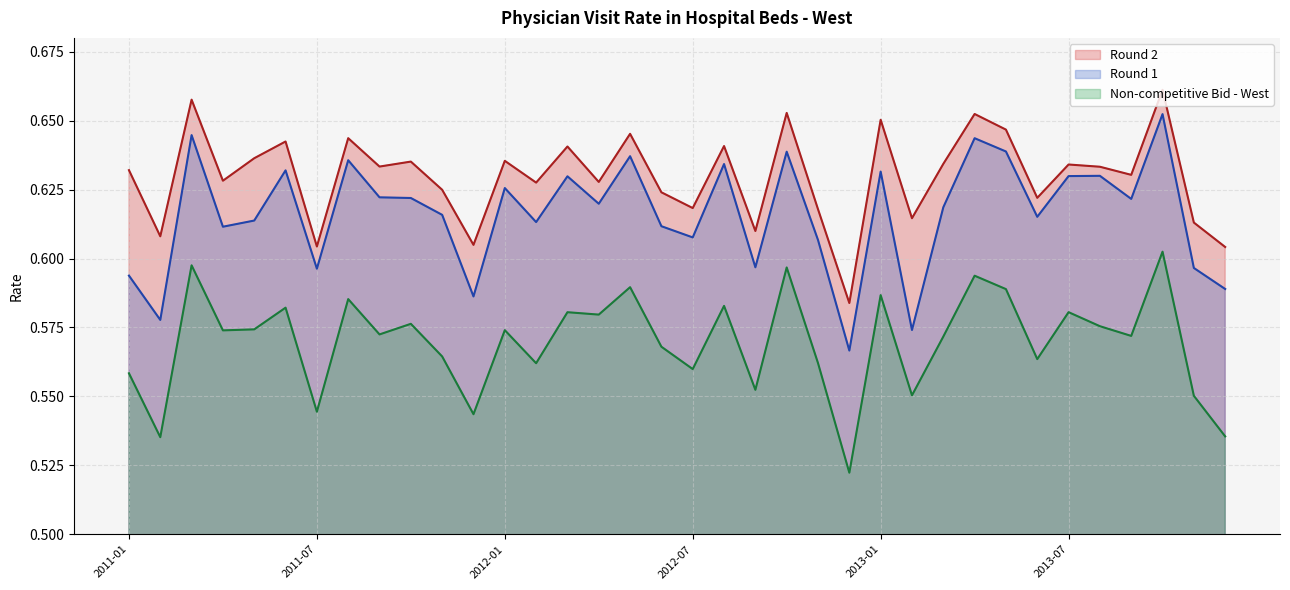

Is it true that Round 1 equals 0.2 at 2013-11?

False